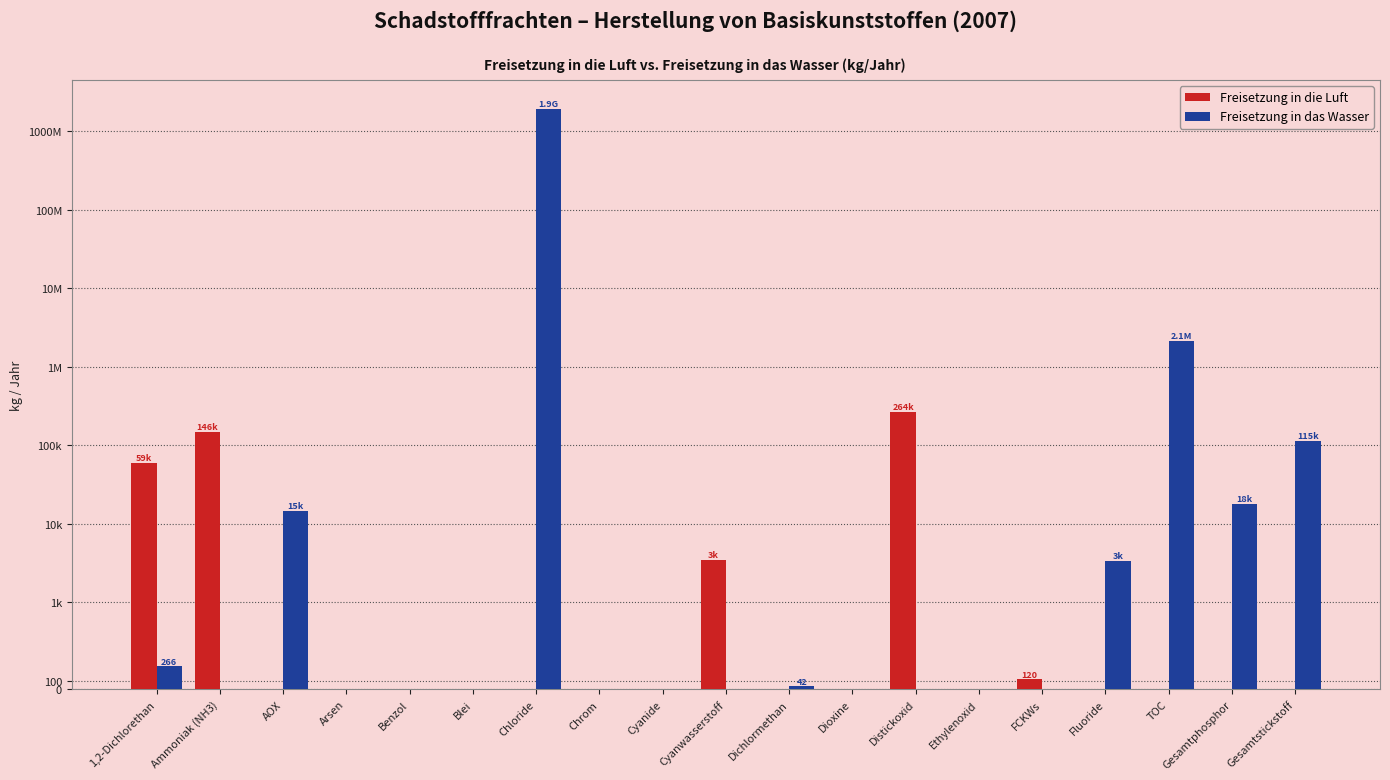

What is the sum of the Freisetzung in die Luft values at Benzol and FCKWs?

120